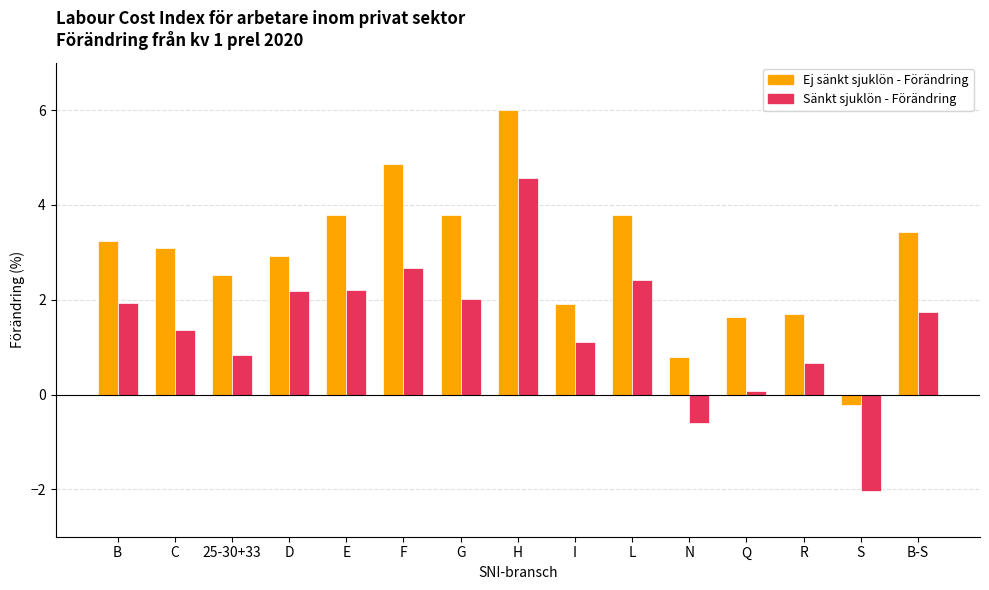

Count the number of categories in the chart.

15